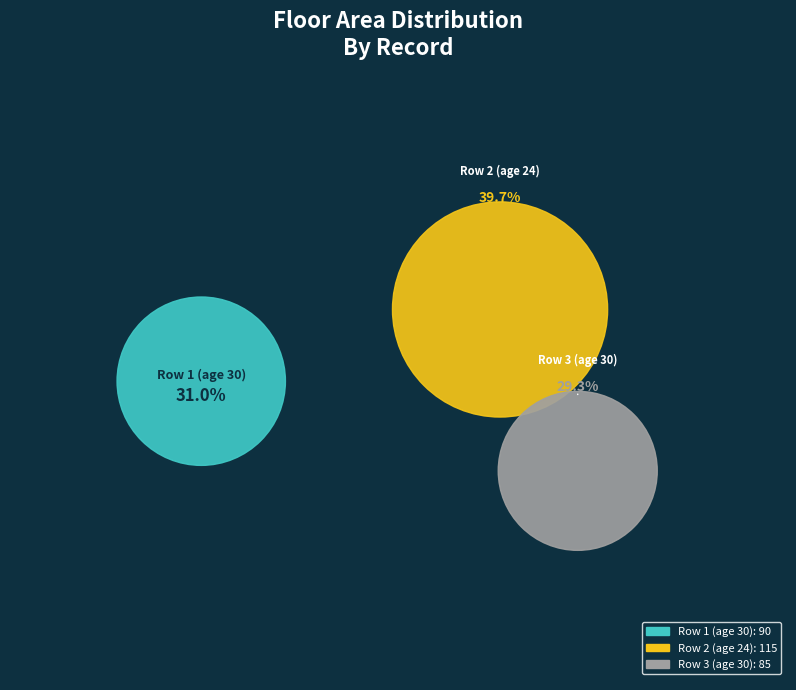

True or false: 30 accounts for 23% of the total.

False